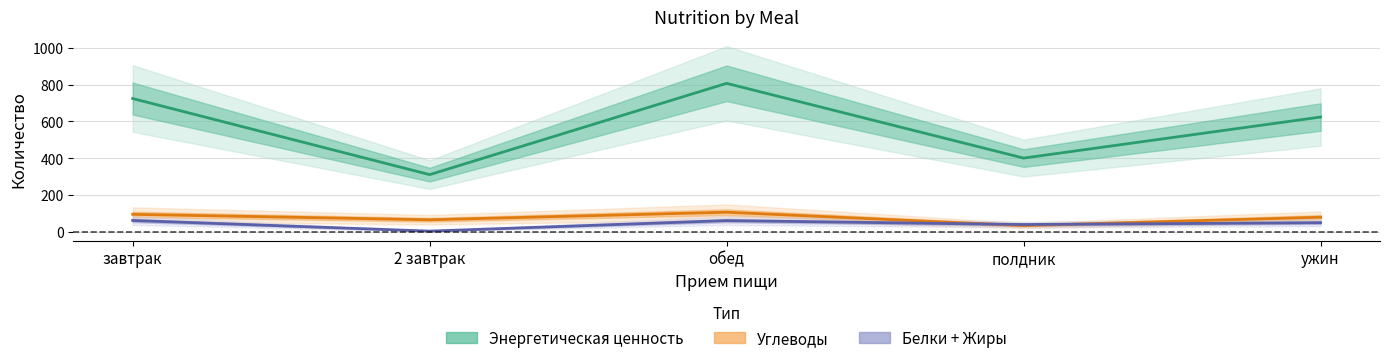

The Энергетическая ценность series shows 218.9 at полдник. True or false?

False